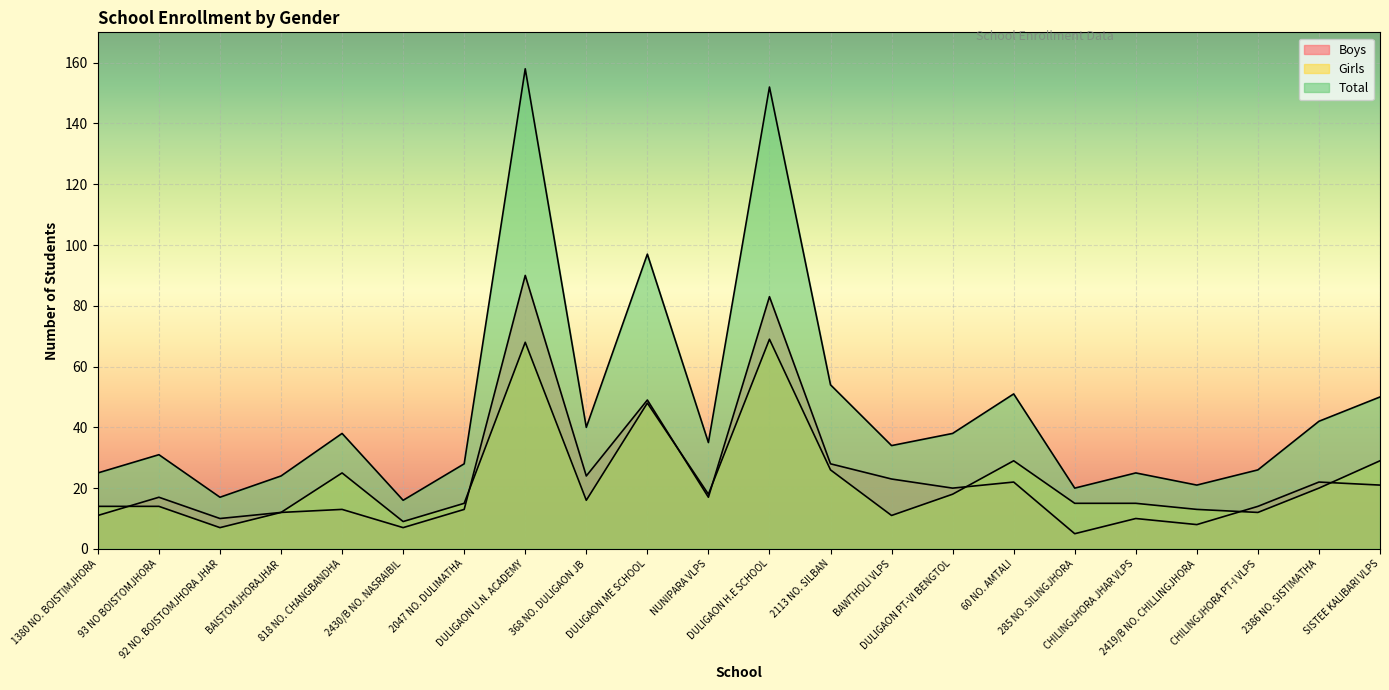

Reading right to left, extract all data points from this chart.

Boys: 21	22	14	8	10	5	22	20	23	28	83	17	49	24	90	13	7	13	12	10	17	11
Girls: 29	20	12	13	15	15	29	18	11	26	69	18	48	16	68	15	9	25	12	7	14	14
Total: 50	42	26	21	25	20	51	38	34	54	152	35	97	40	158	28	16	38	24	17	31	25